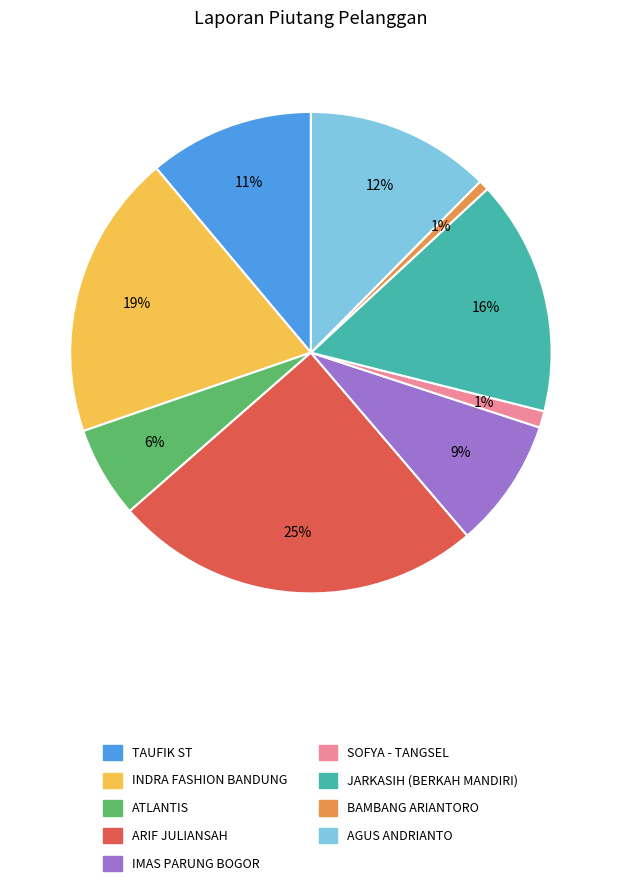

To the nearest percent, what is the difference between the largest and smallest slice percentages?

24%